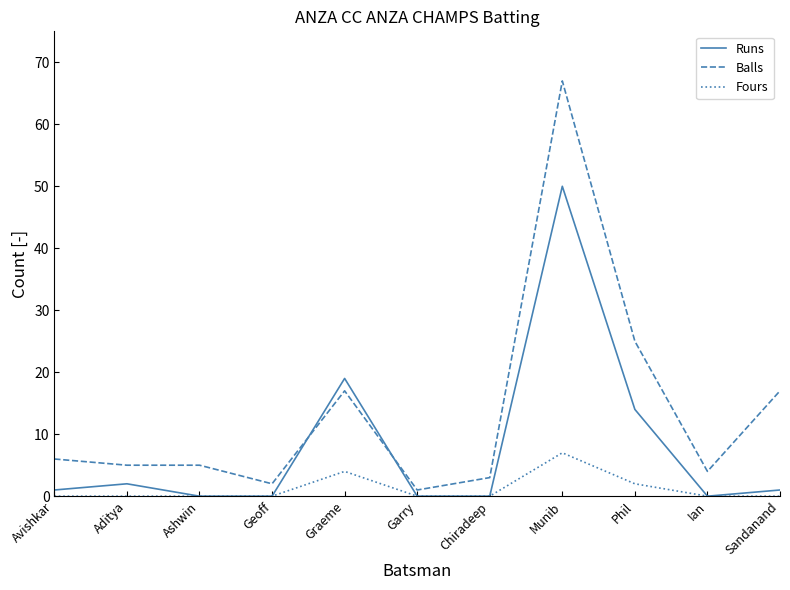

Which category has the highest value across all series?

Munib